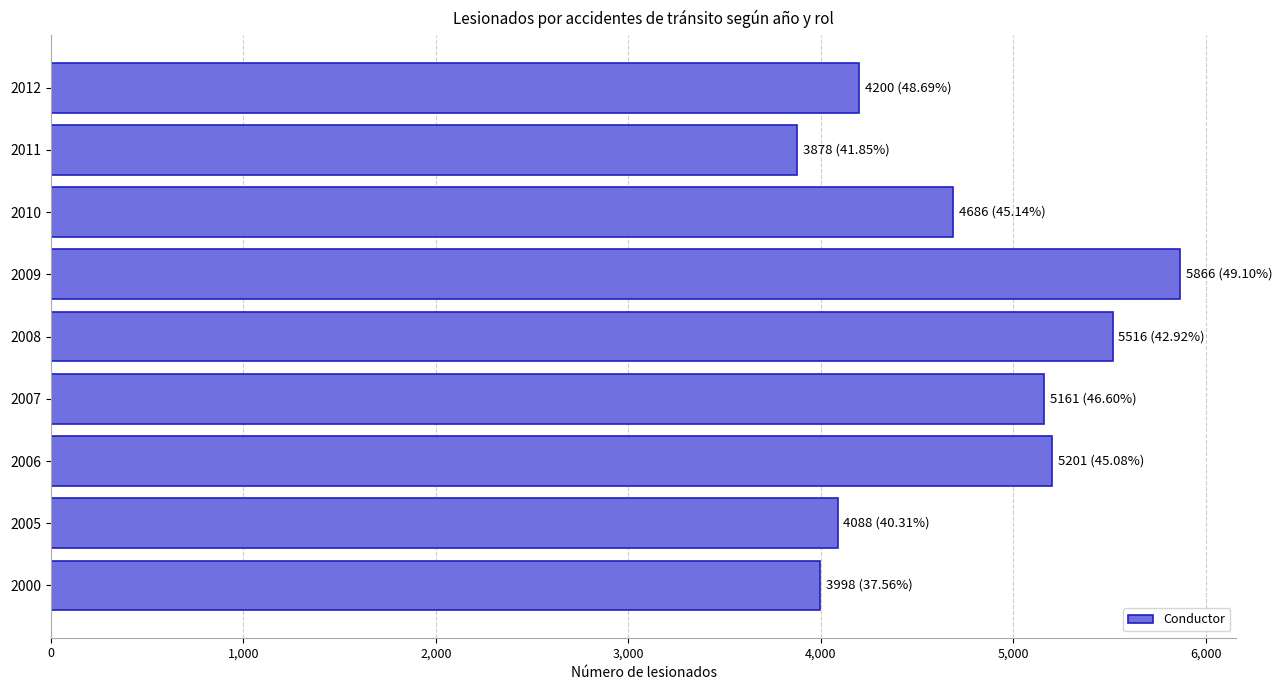

What is the difference between the maximum and minimum values?

1988